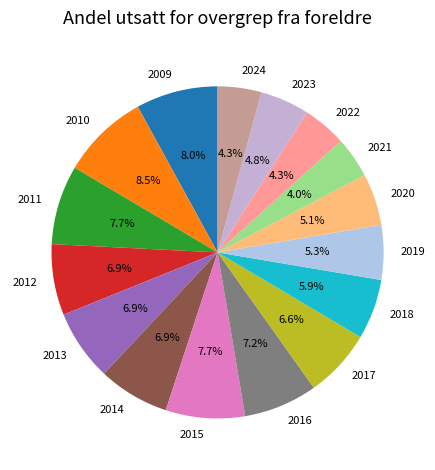

Does any single category account for the majority?

No